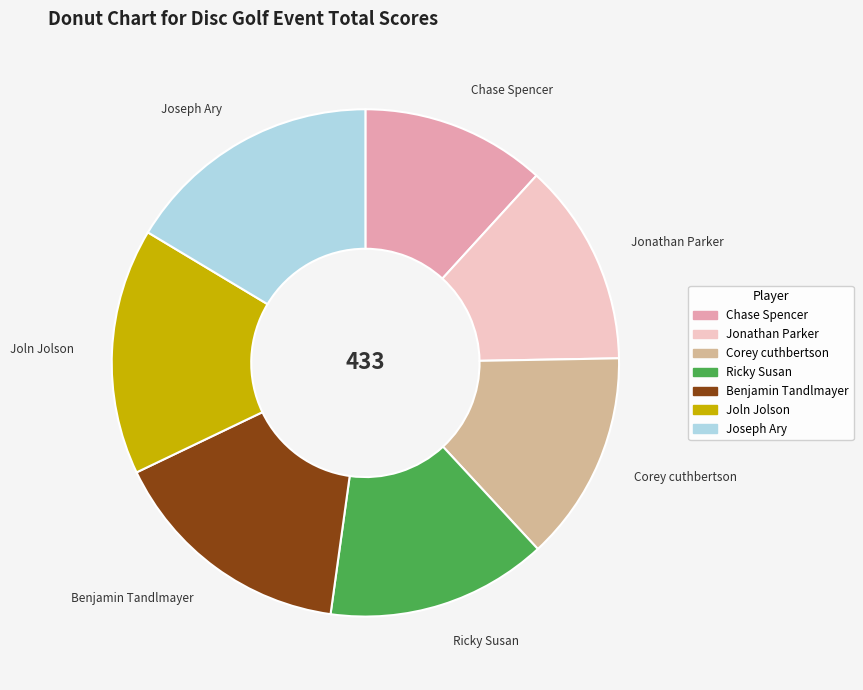

Do Chase Spencer and Ricky Susan together represent more than half of the pie?

No